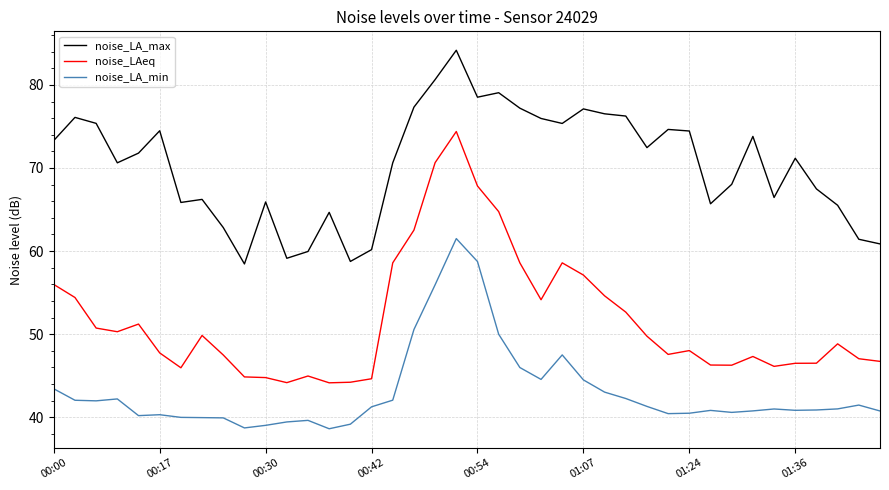

What is the minimum value for noise_LAeq?

44.1